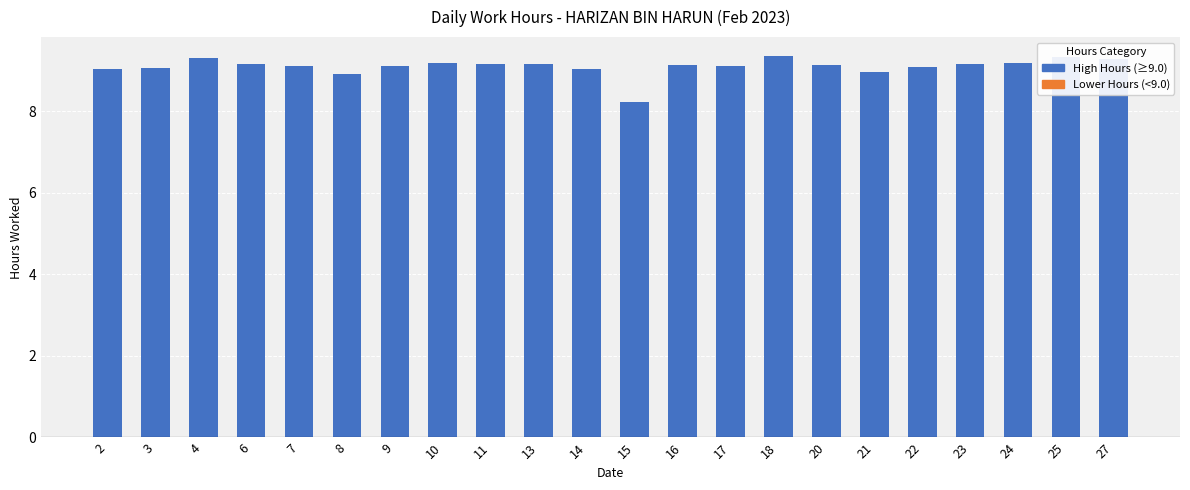

True or false: the data shows 15.9 at 25.

False